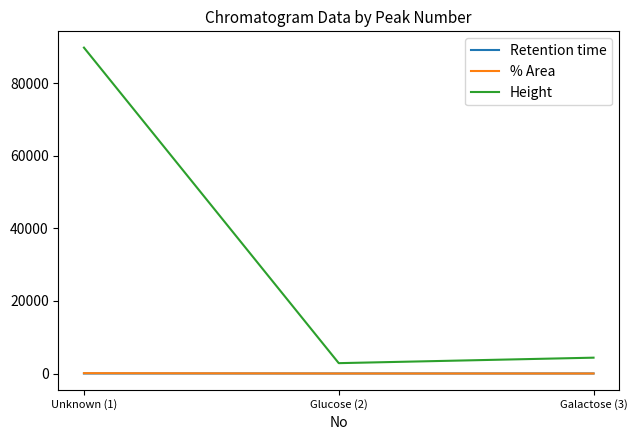

Where does the % Area series first go above 3?

Unknown (1)